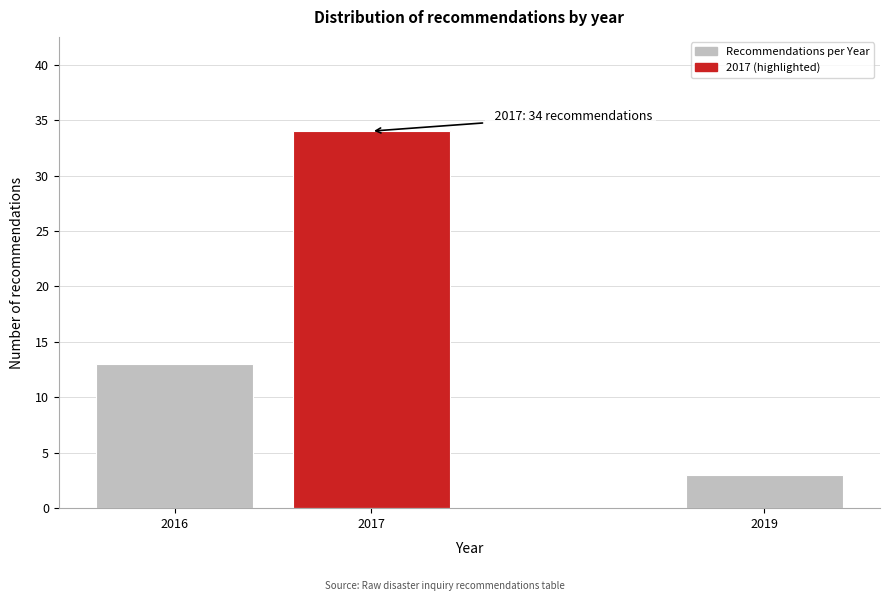

Reading left to right, transcribe all the data shown in this chart.

13	34	3